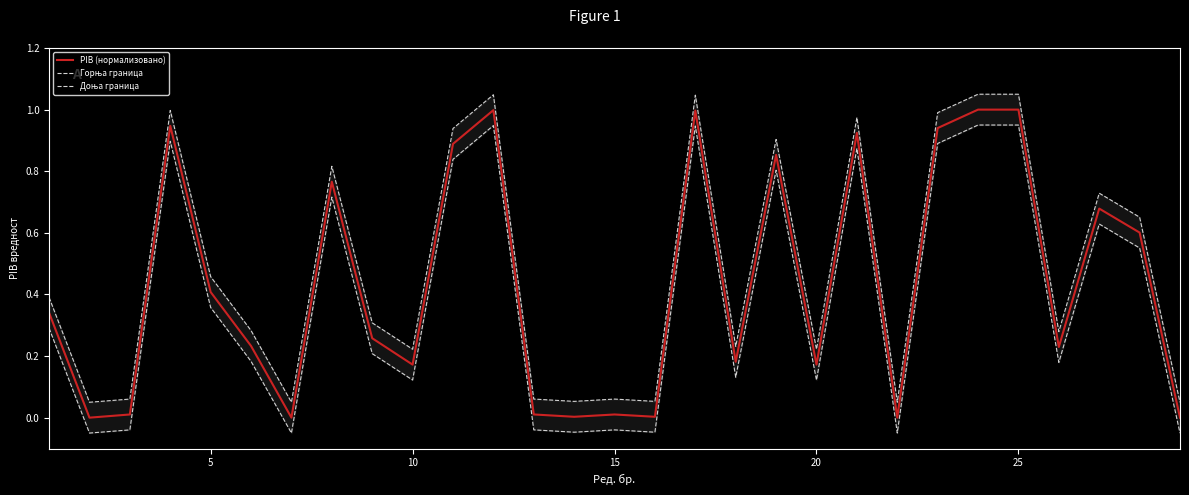

The value of PIB (нормализовано) at 20 is 0.1. True or false?

False